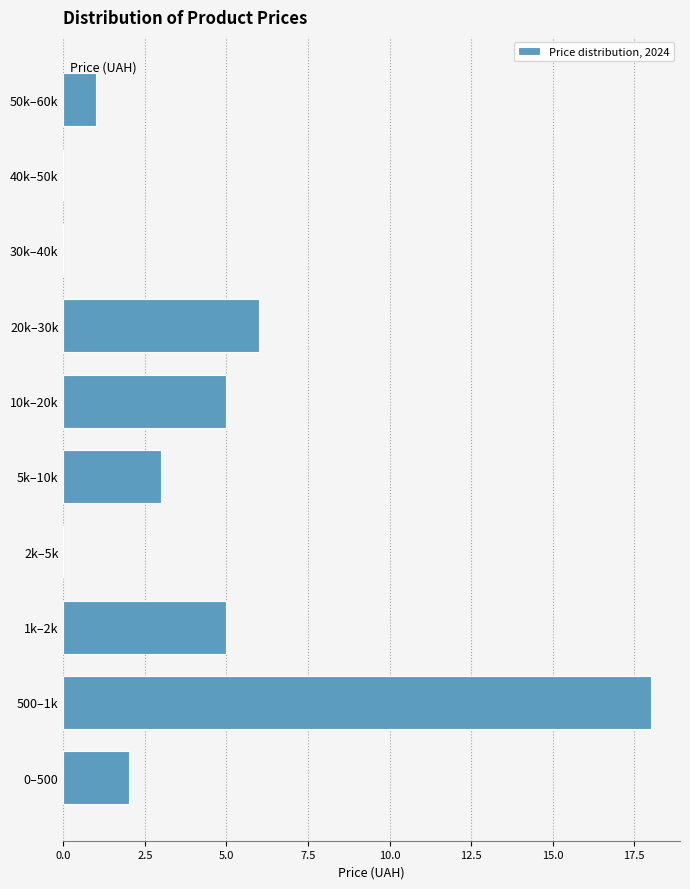

Reading top to bottom, extract all data points from this chart.

50k–60k=1	40k–50k=0	30k–40k=0	20k–30k=6	10k–20k=5	5k–10k=3	2k–5k=0	1k–2k=5	500–1k=18	0–500=2